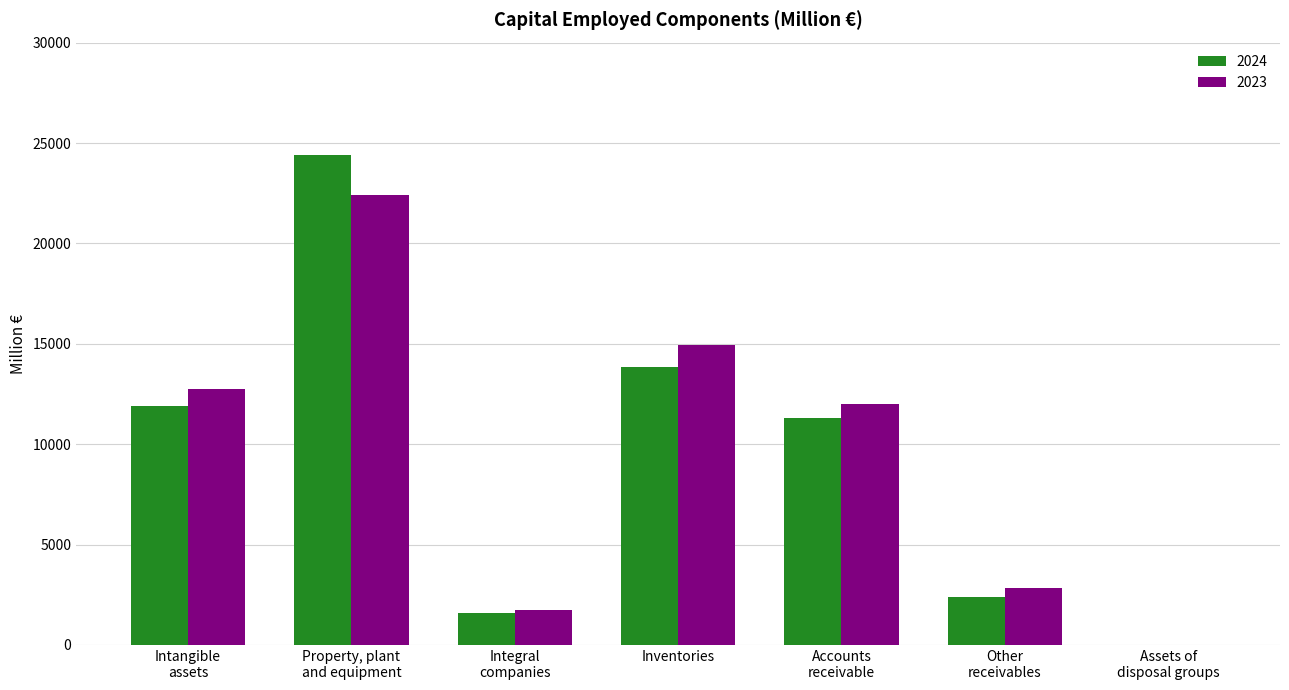

Reading left to right, list all the values displayed in this chart.

2024: Intangible
assets=11920	Property, plant
and equipment=24427	Integral
companies=1614	Inventories=13846	Accounts
receivable=11305	Other
receivables=2403	Assets of
disposal groups=13
2023: Intangible
assets=12733	Property, plant
and equipment=22425	Integral
companies=1753	Inventories=14961	Accounts
receivable=11989	Other
receivables=2827	Assets of
disposal groups=0